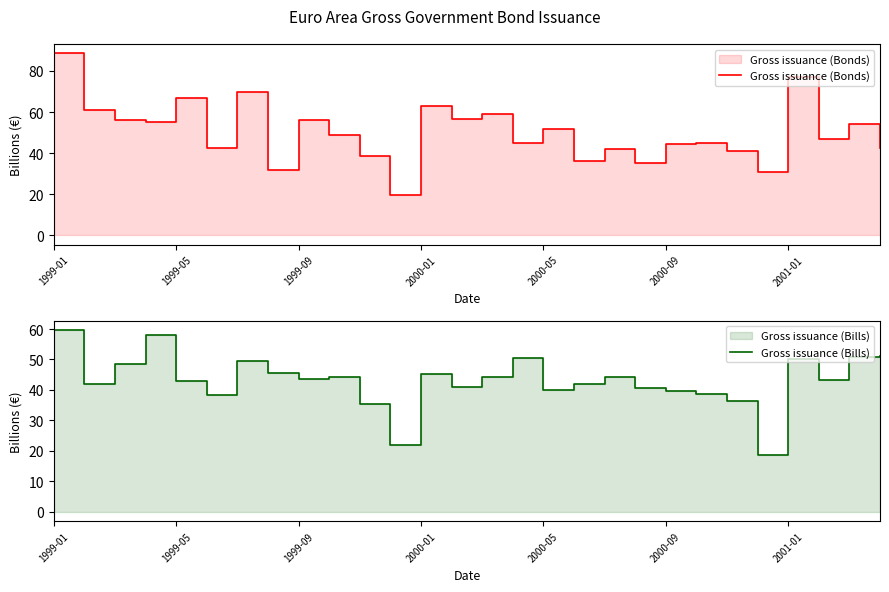

Does the chart have visible grid lines?

No